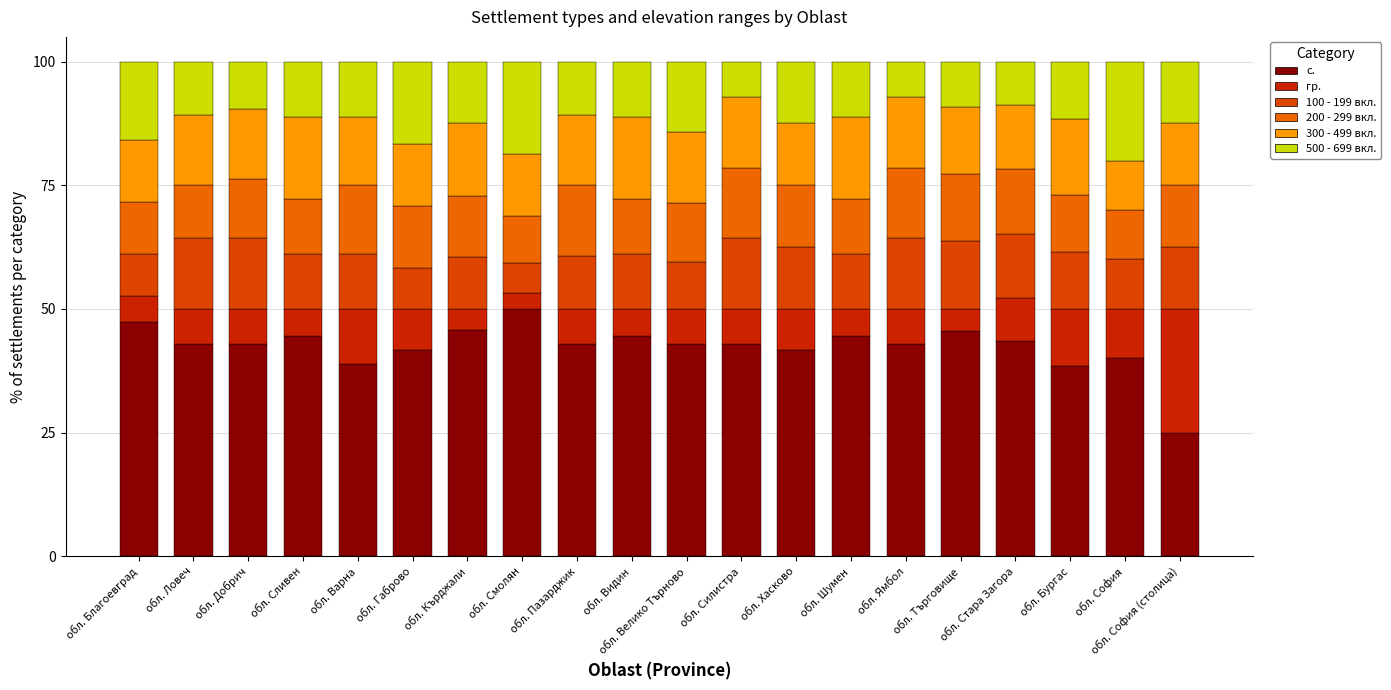

How many bars are there in total?

20